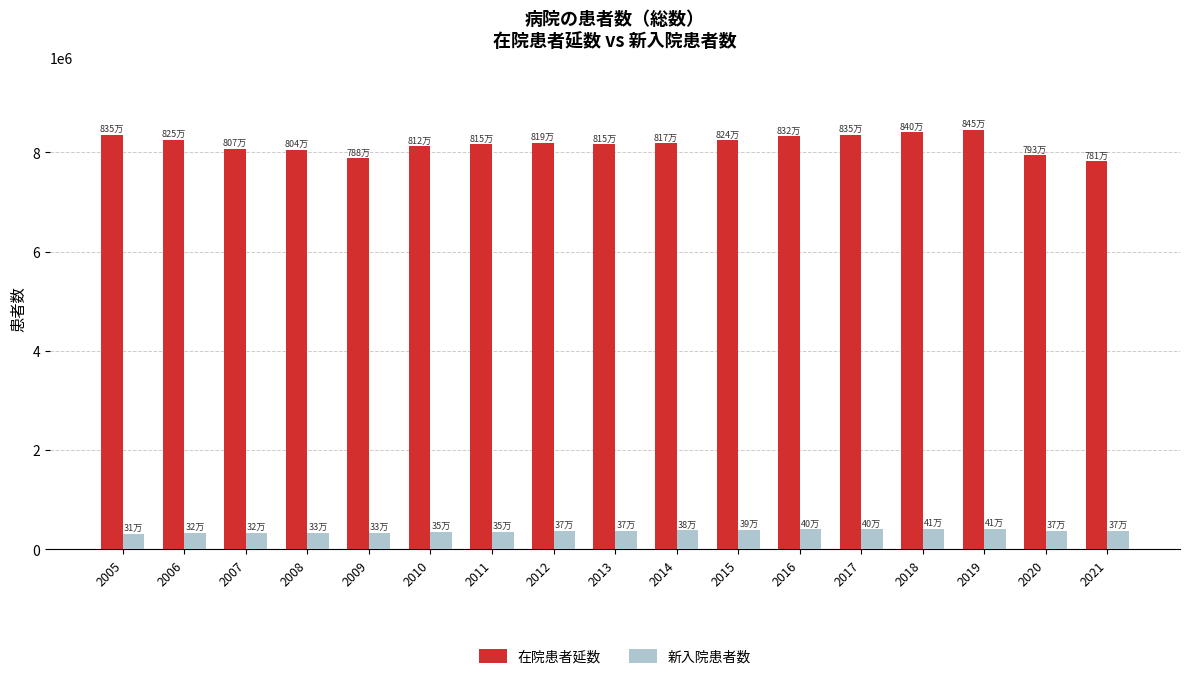

At 2016, list the series in order from smallest to largest.

新入院患者数, 在院患者延数